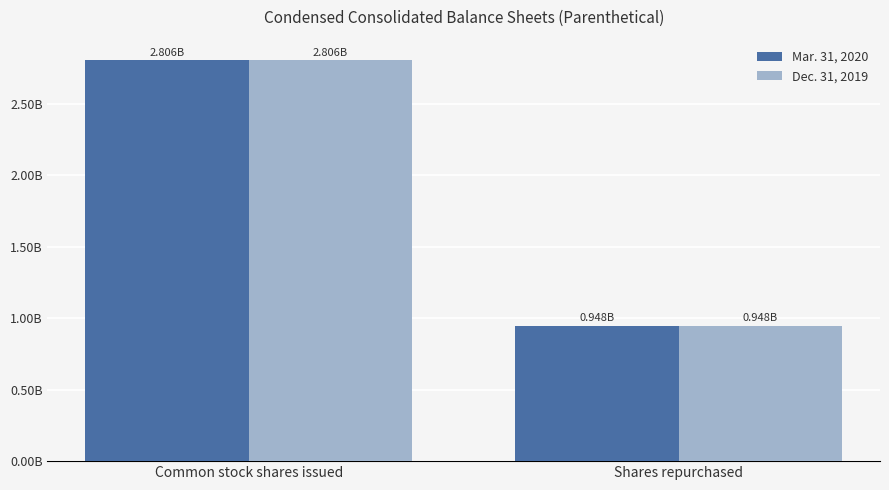

Which series has the largest total across all categories?

Dec. 31, 2019